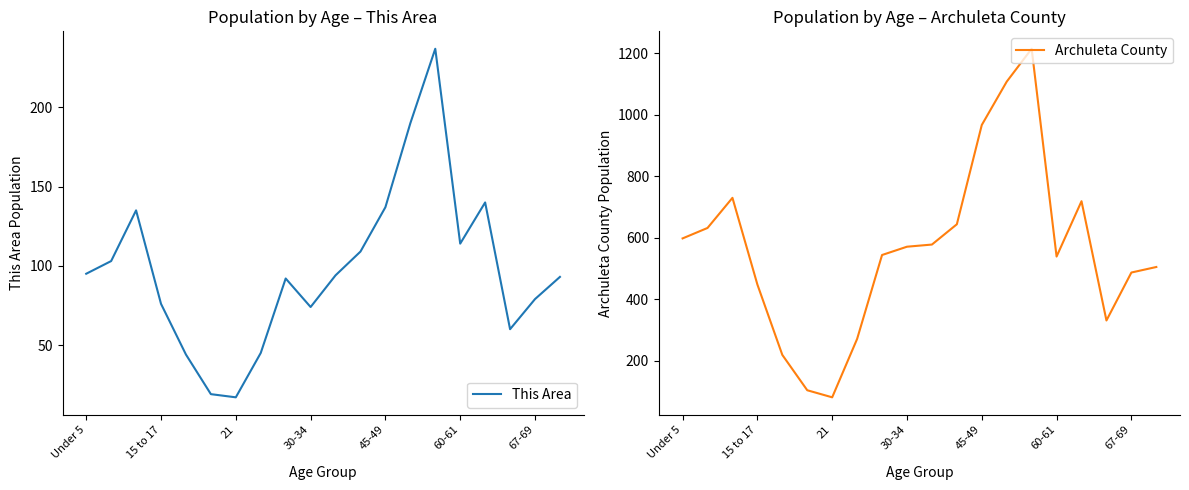

Is the value of This Area at 13 greater than the value of Archuleta County at 7?

No